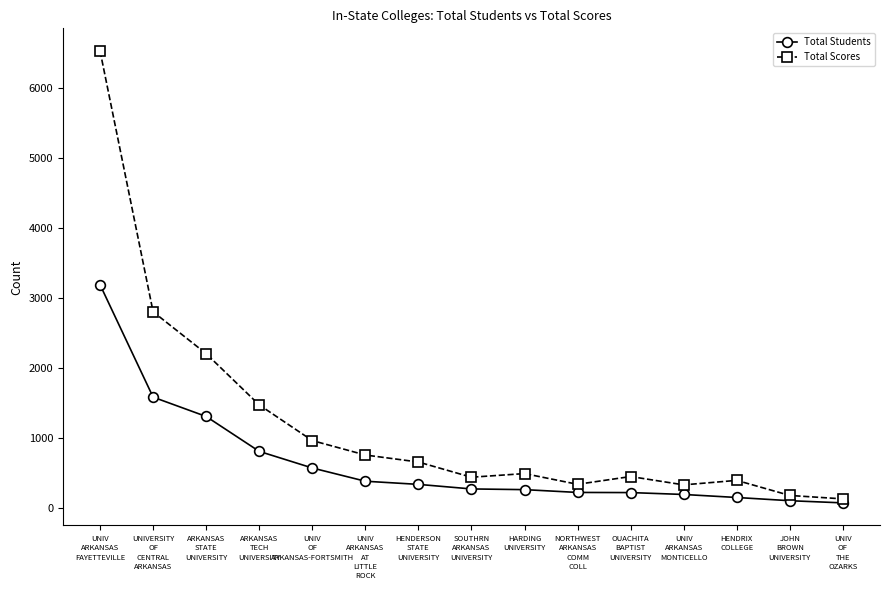

Which series has the largest total across all categories?

Total Scores